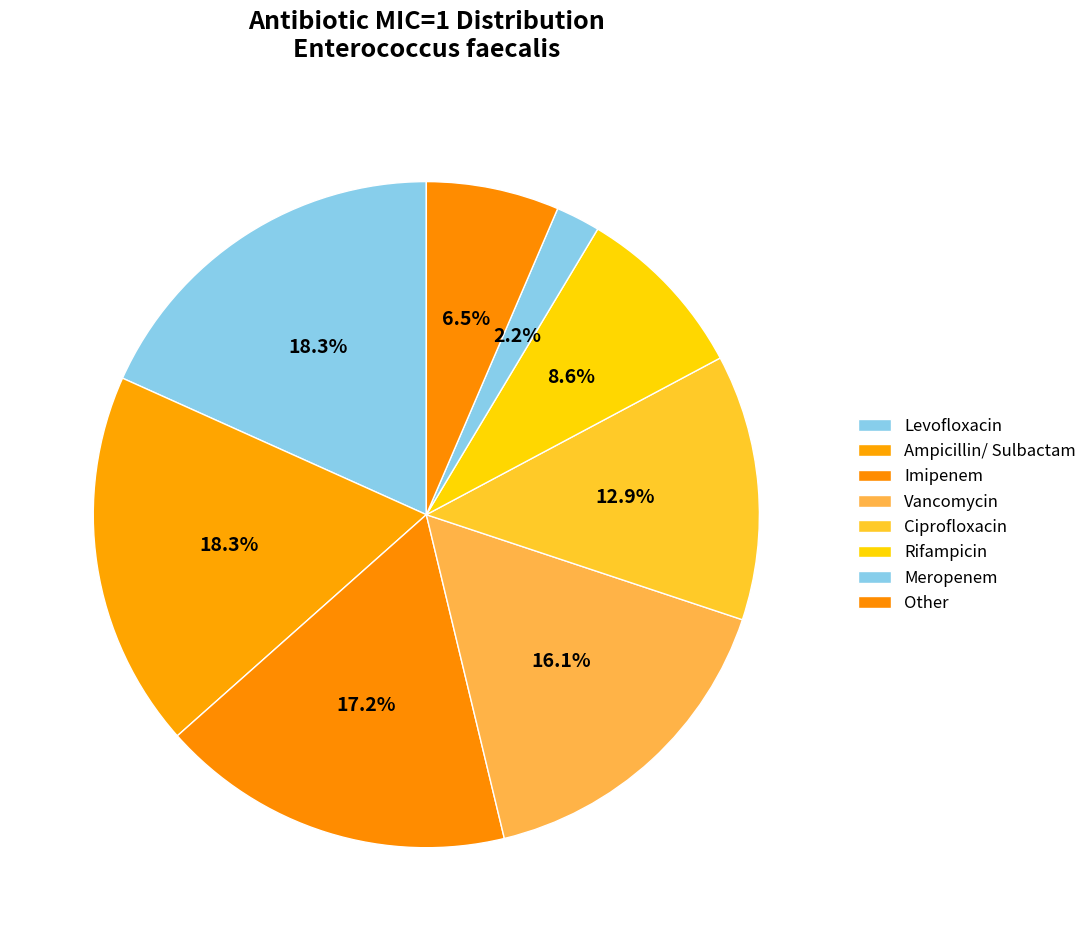

How many slices are in this pie chart?

8